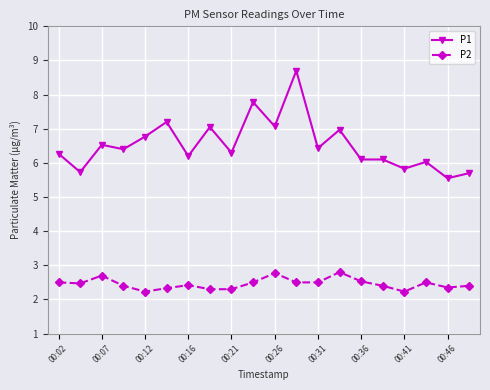

How many series are shown in this chart?

2